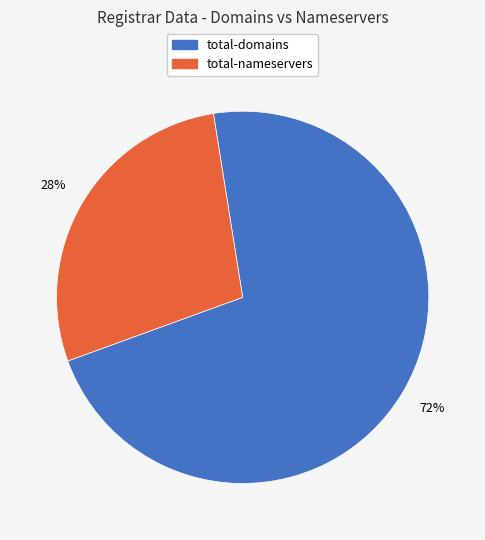

To the nearest percent, what is the average slice percentage?

50%